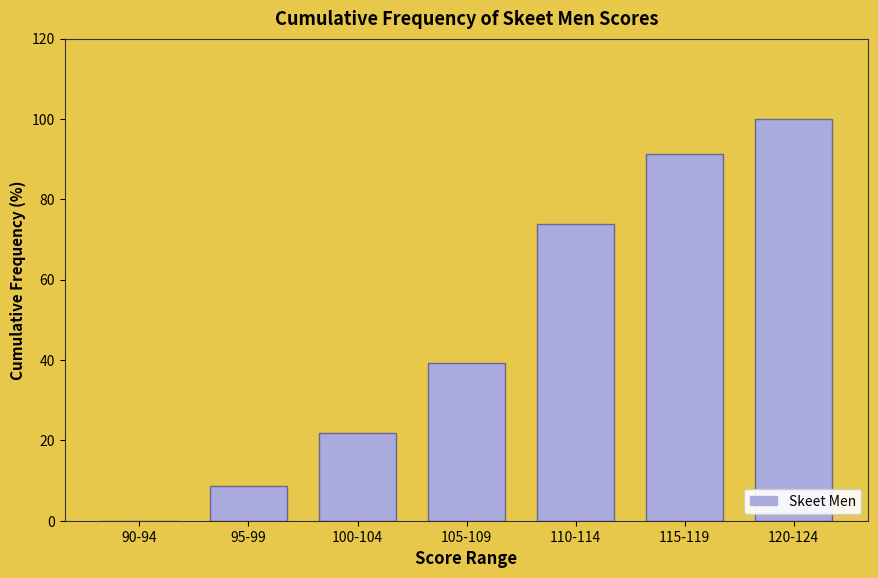

Reading right to left, list all the values displayed in this chart.

120-124=100.0	115-119=91.3	110-114=73.9	105-109=39.1	100-104=21.7	95-99=8.7	90-94=0.0